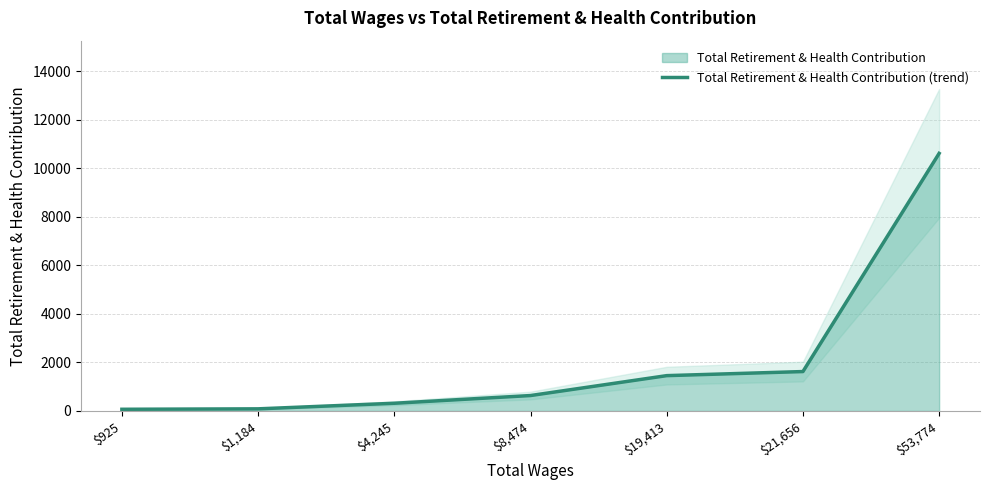

What is the difference between the second highest and second lowest values?

1536